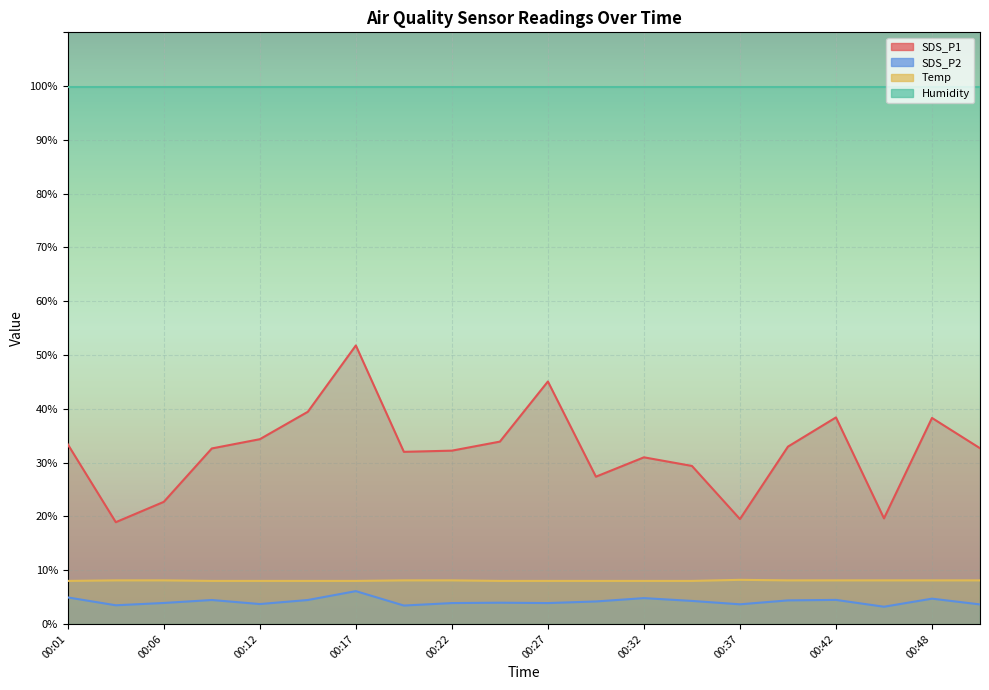

What is the value of the SDS_P2 point at the 13th from the left?

4.8